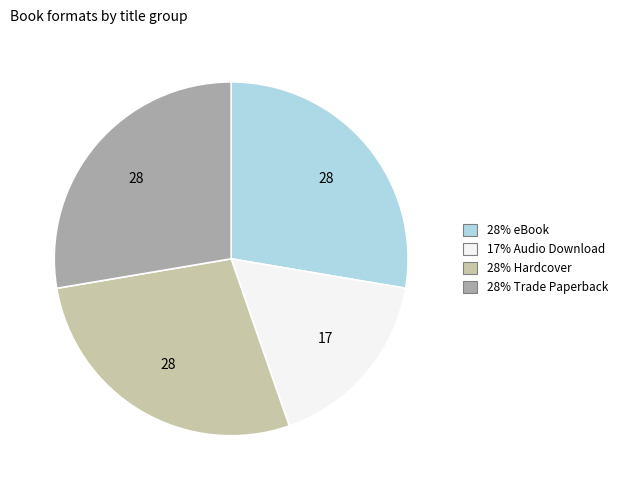

Is there a majority slice in this chart?

No